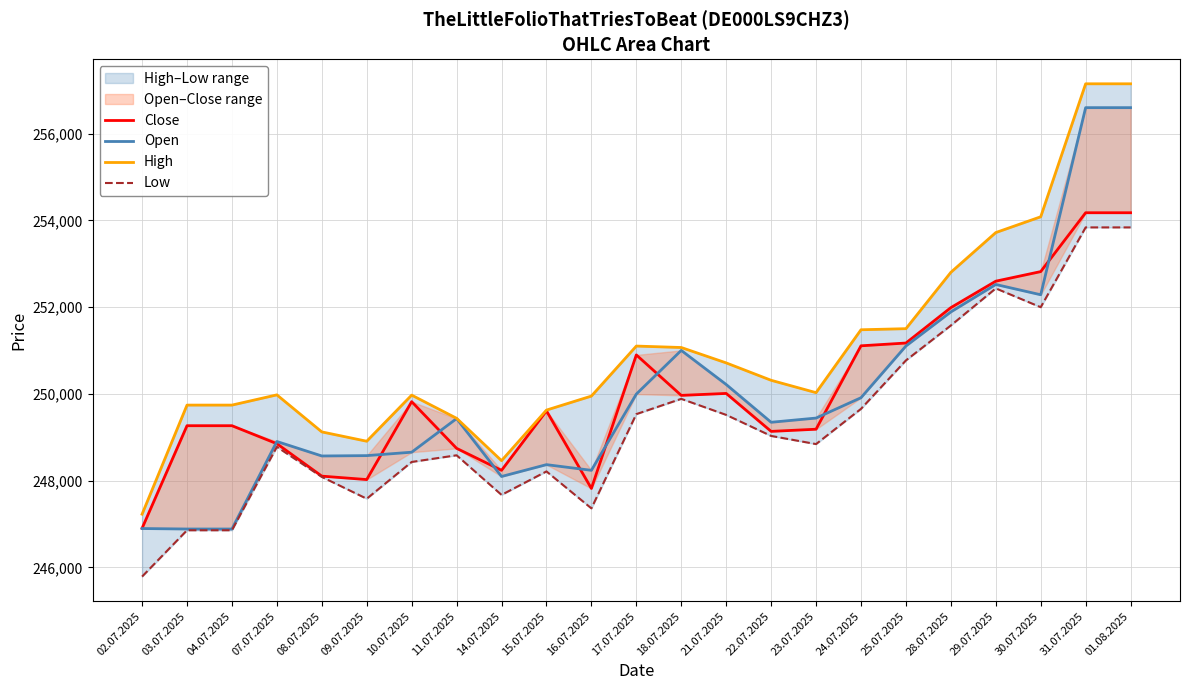

The Low series shows 57975 at 09.07.2025. True or false?

False